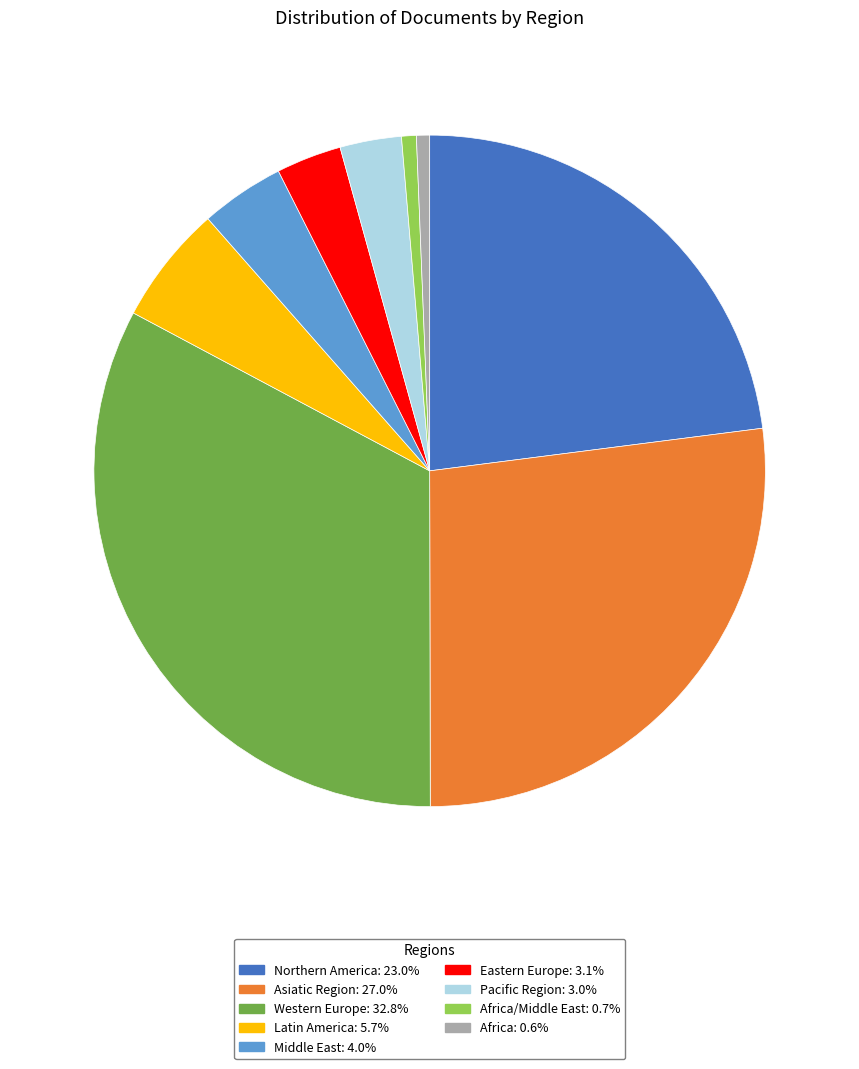

Does any single category account for the majority?

No